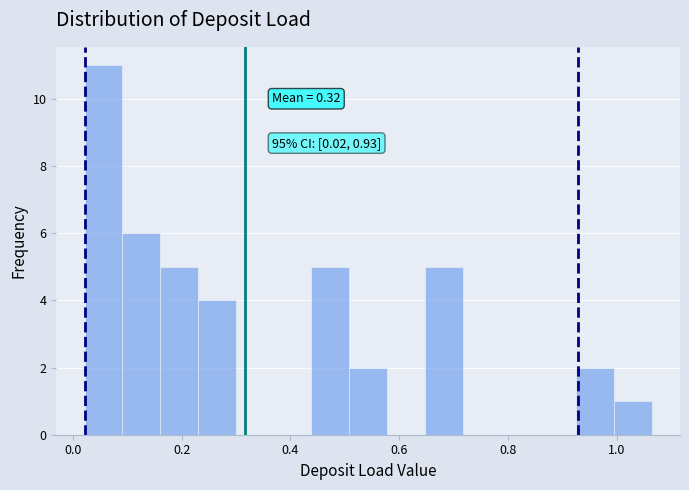

Around what value on the x-axis is the tallest bar? Give the approximate position of its centre, as read against the axis.

0.06